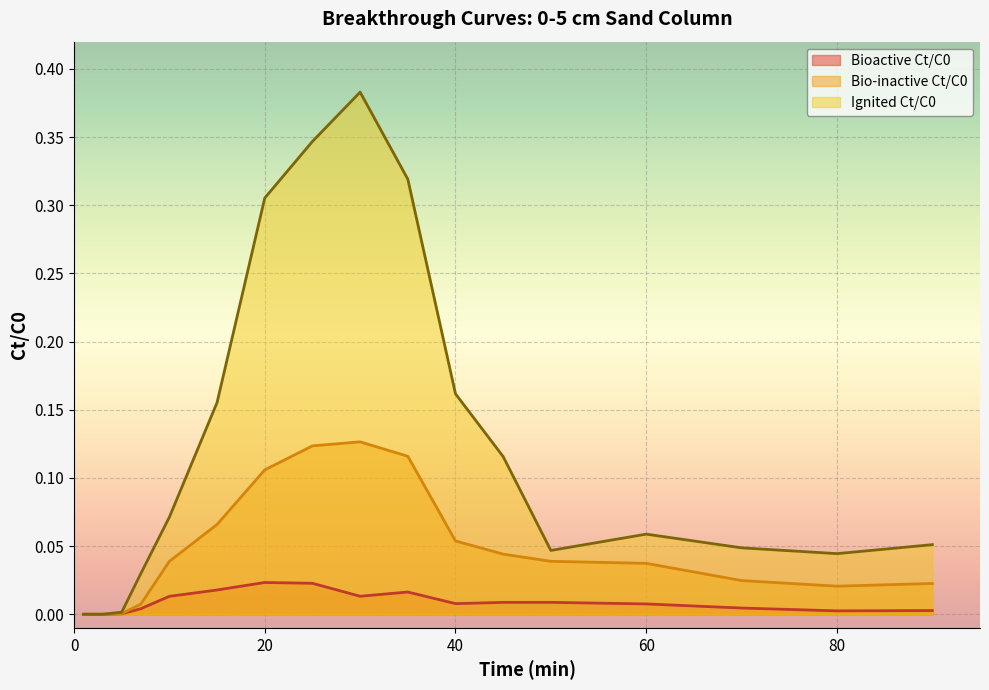

Rank the series by their maximum value, from lowest to highest.

Bioactive Ct/C0, Bio-inactive Ct/C0, Ignited Ct/C0